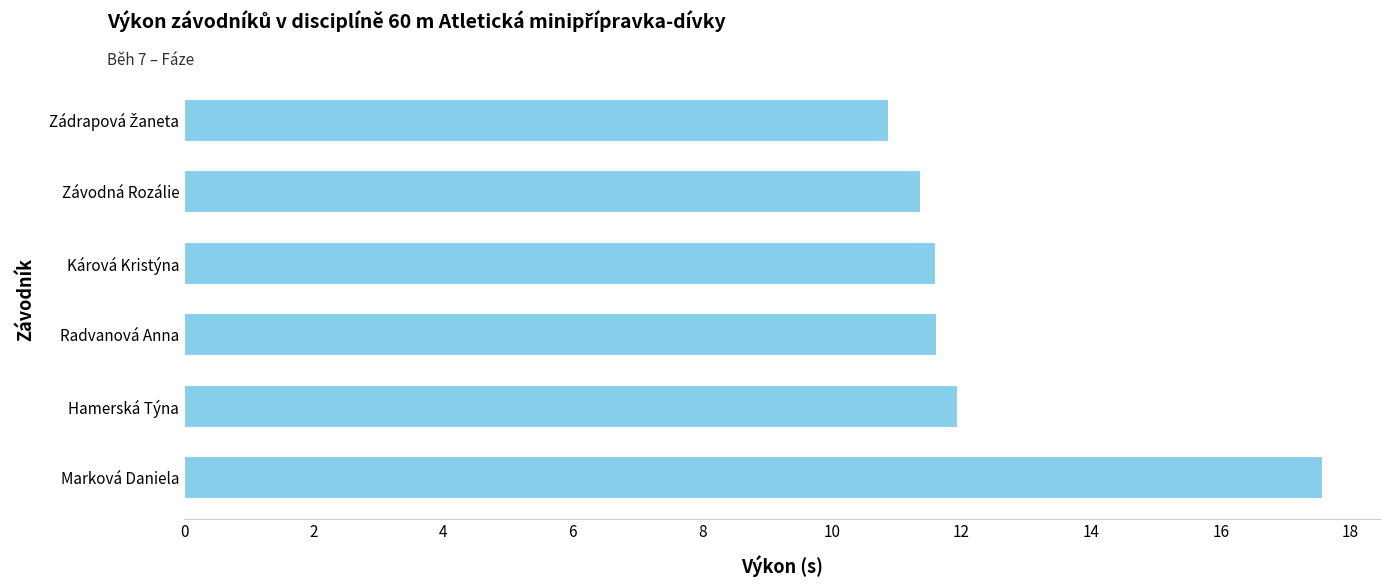

How many bars are there in total?

6